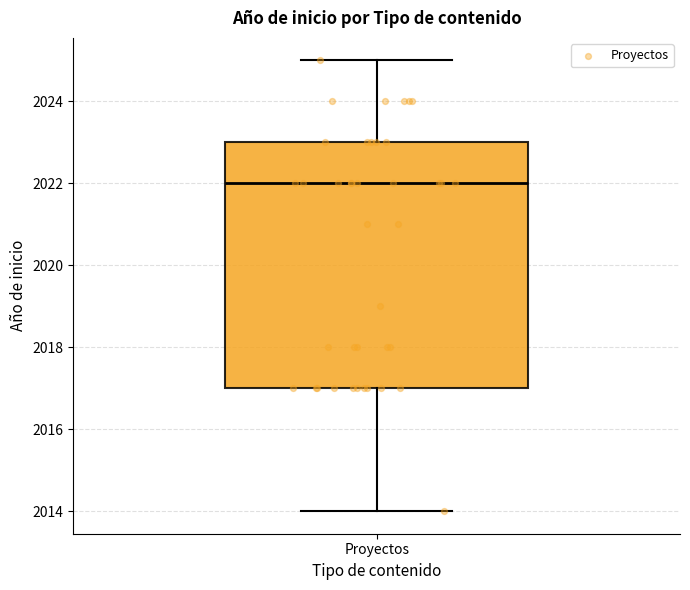

Transcribe this box plot: give where the median line is, the range the box spans, and where the two whiskers end, as read against the y-axis. The values are not printed on the chart, so give them approximately, as read against the axis.

median 2022, box 2017 to 2023, whiskers 2014 to 2025